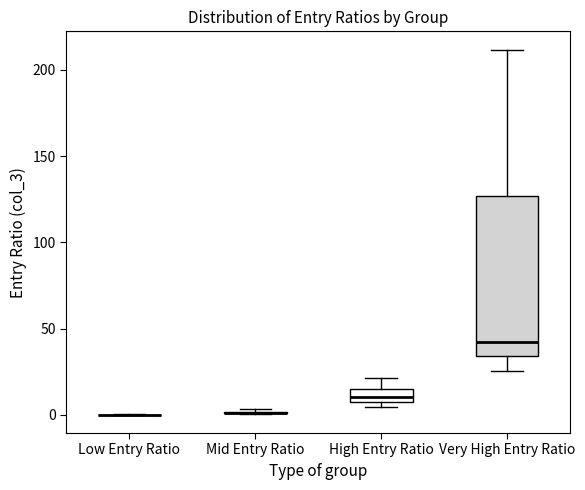

Where does the median line of the box for Very High Entry Ratio sit on the y-axis? The values are not printed on the chart, so give them approximately, as read against the axis.

40